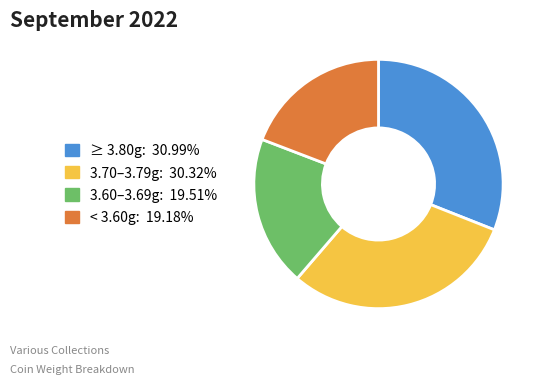

Does any single category account for the majority?

No